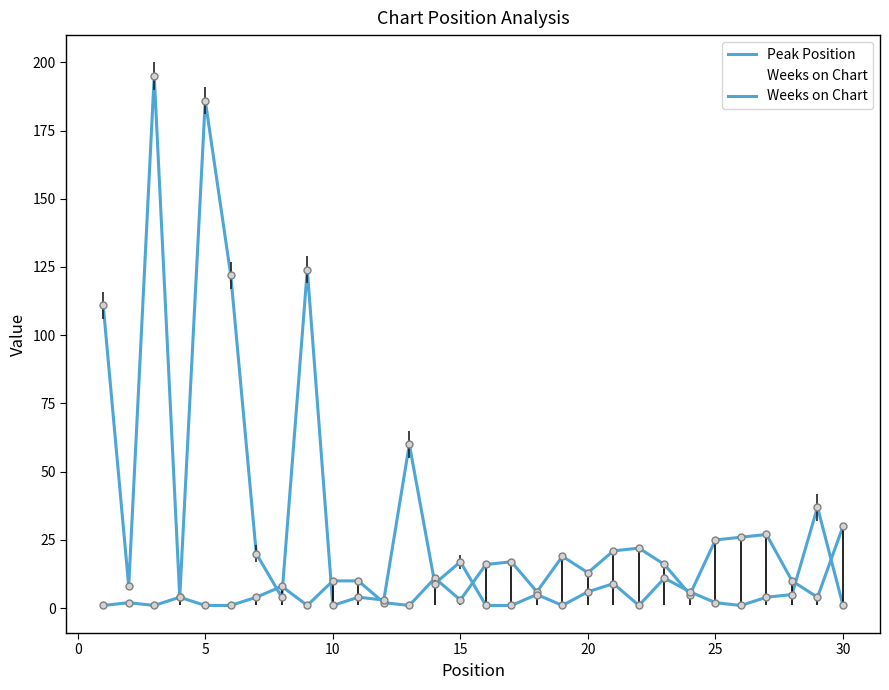

What is the lowest value of the Peak Position series?

1